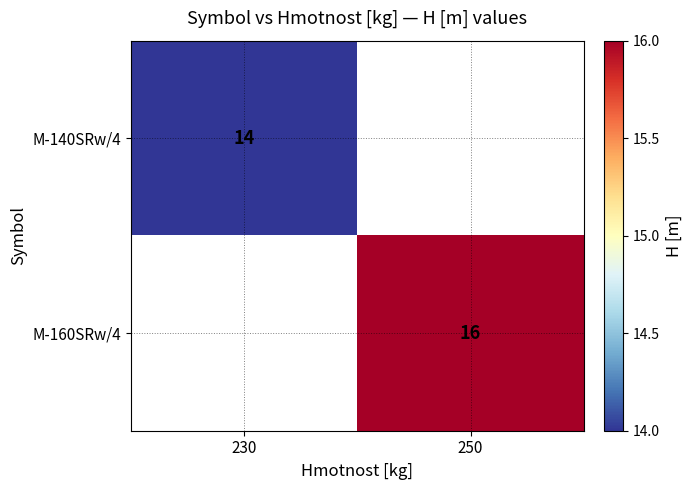

Is the value of M-160SRw/4 at 250 greater than the value of M-140SRw/4 at 230?

Yes